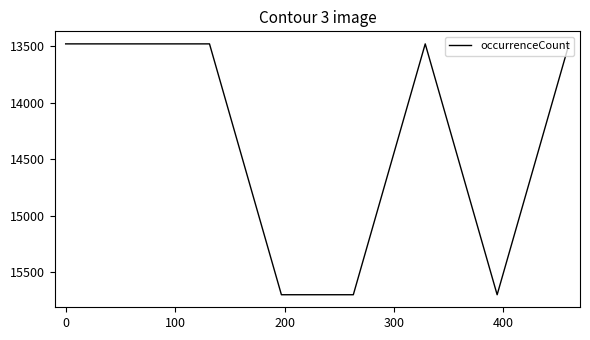

Is this an area chart (filled region under the line)?

No